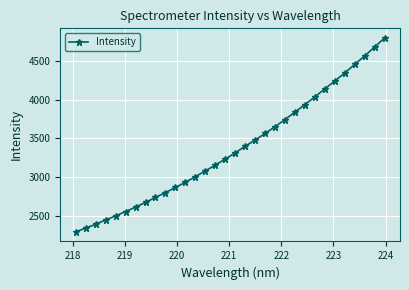

How many series are shown in this chart?

1